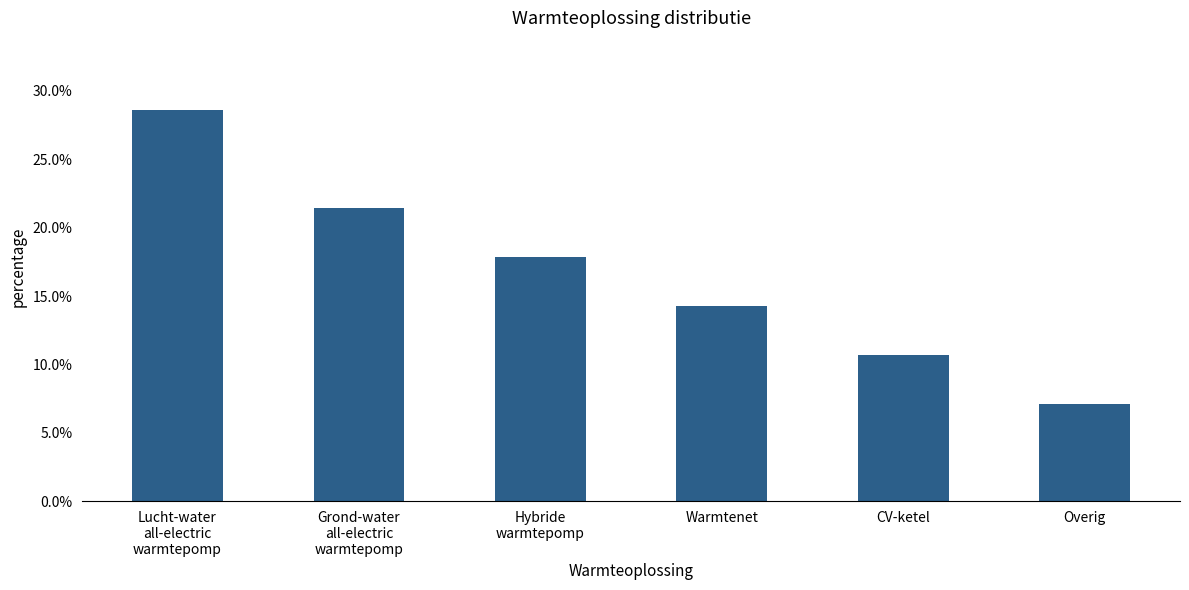

Reading left to right, extract all data points from this chart.

0.3	0.2	0.2	0.1	0.1	0.1